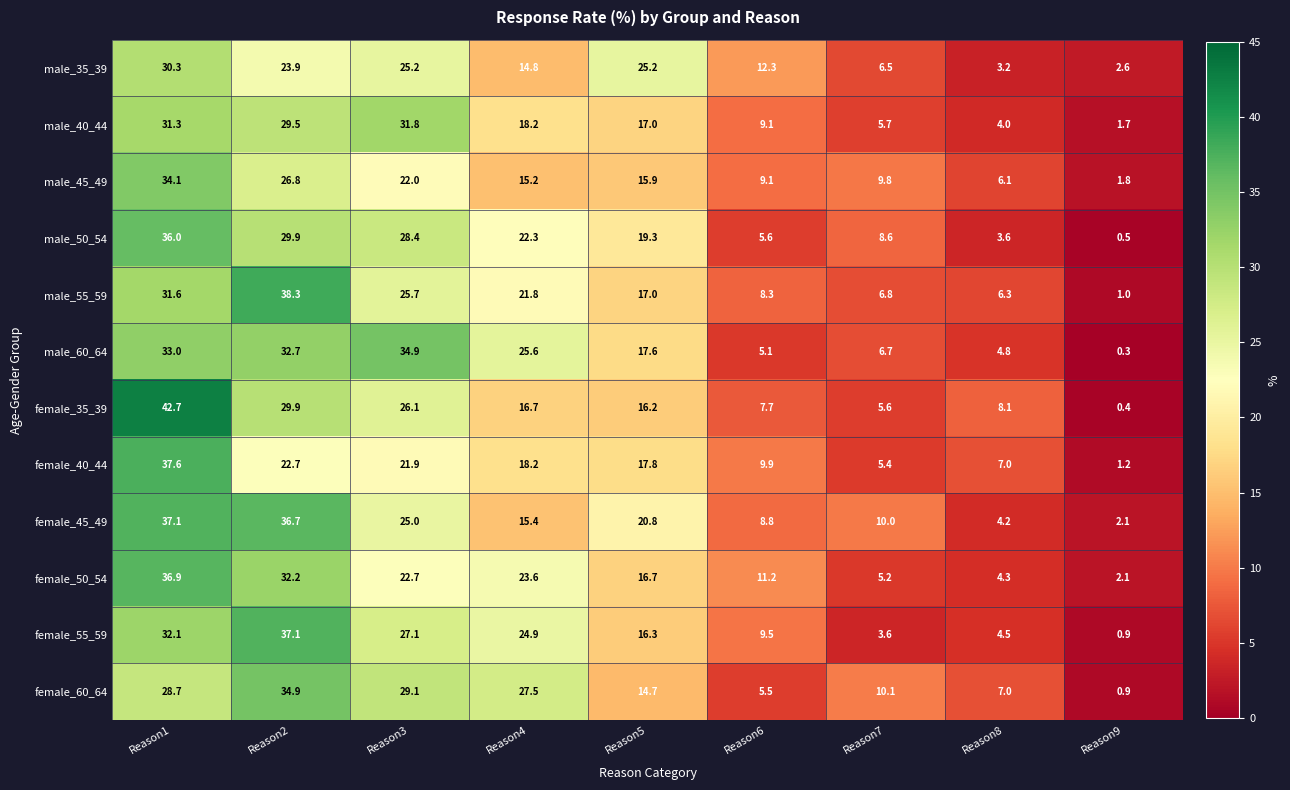

At which category is the sum across all series the highest?

Reason1